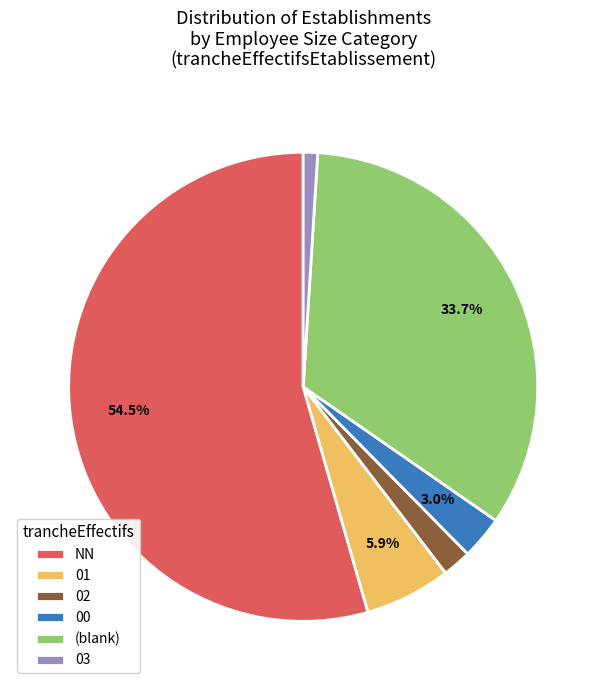

Between 03 and (blank), which is larger?

(blank)